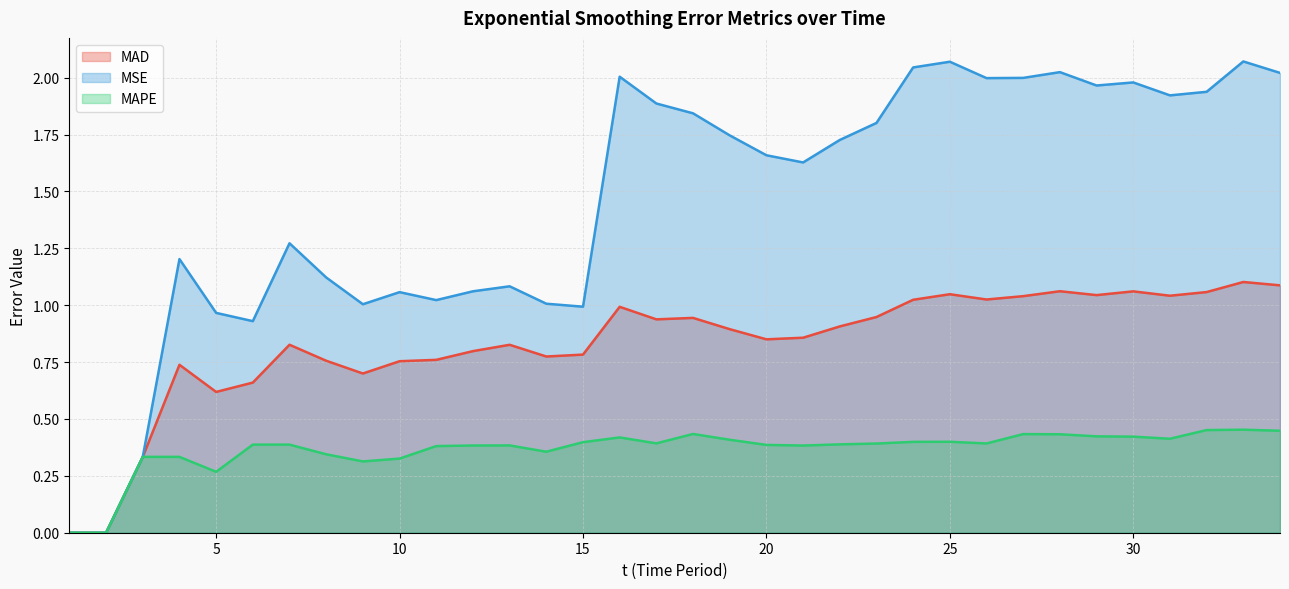

Does the chart display data point markers on the line(s)?

No